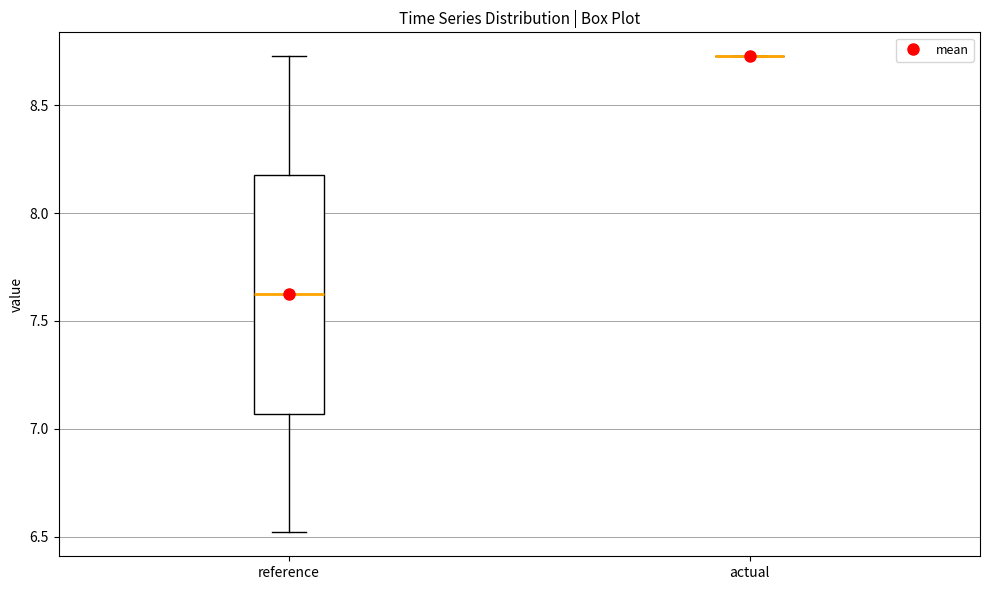

Reading left to right, transcribe this box plot: for each box, give where its median line is, the range the box spans, and where its two whiskers end, as read against the y-axis. The values are not printed on the chart, so give them approximately, as read against the axis.

reference: median 7.60, box 7.05 to 8.15, whiskers 6.50 to 8.75
actual: box collapsed to a line at 8.75, whiskers 8.75 to 8.75